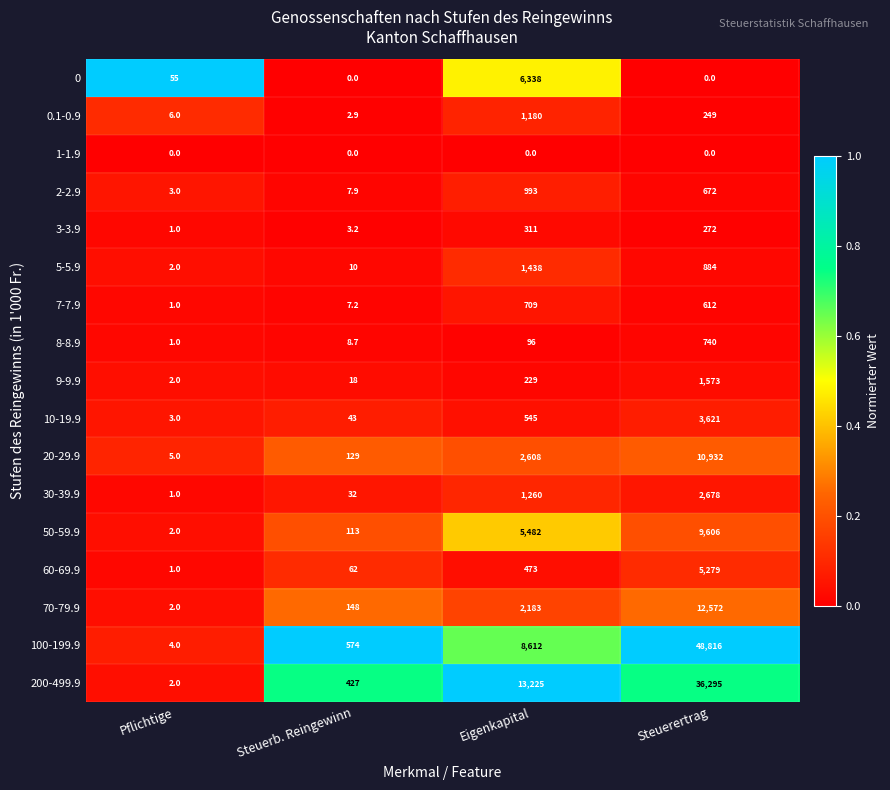

Rank the categories by 20-29.9 value from highest to lowest.

Steuerertrag, Eigenkapital, Steuerb. Reingewinn, Pflichtige